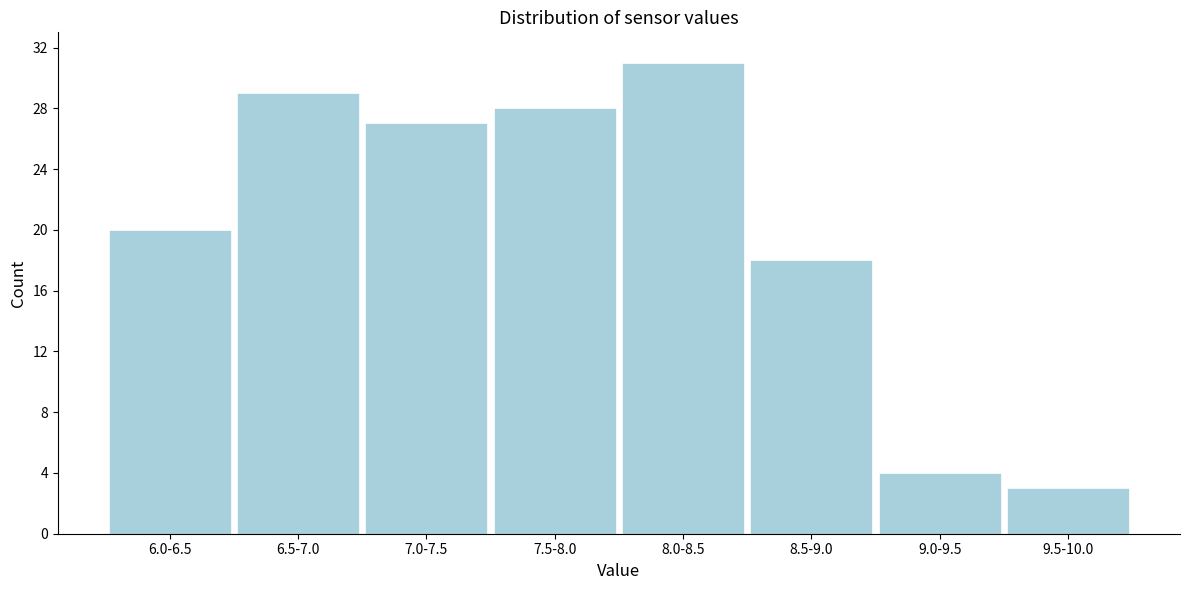

Reading left to right, list all the values displayed in this chart.

20	29	27	28	31	18	4	3